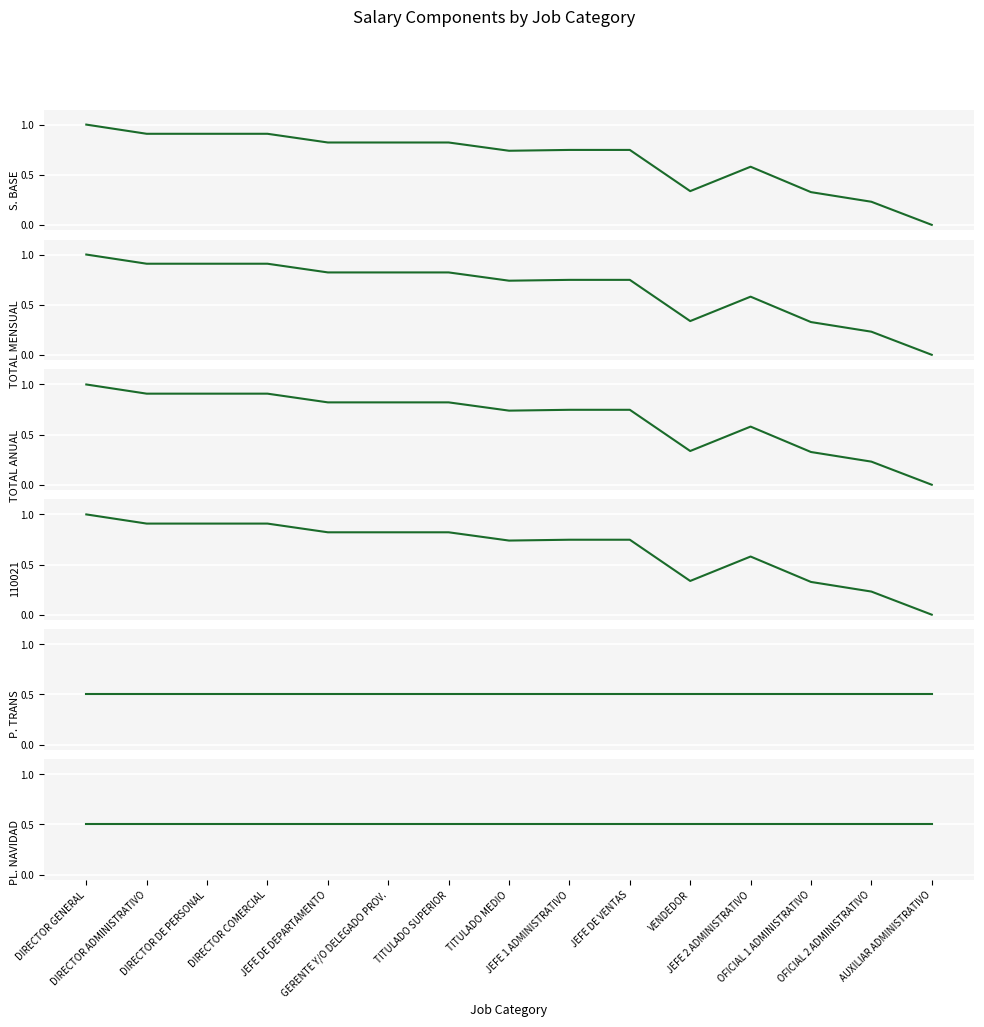

Is it true that TOTAL ANUAL equals 1.4 at DIRECTOR DE PERSONAL?

False